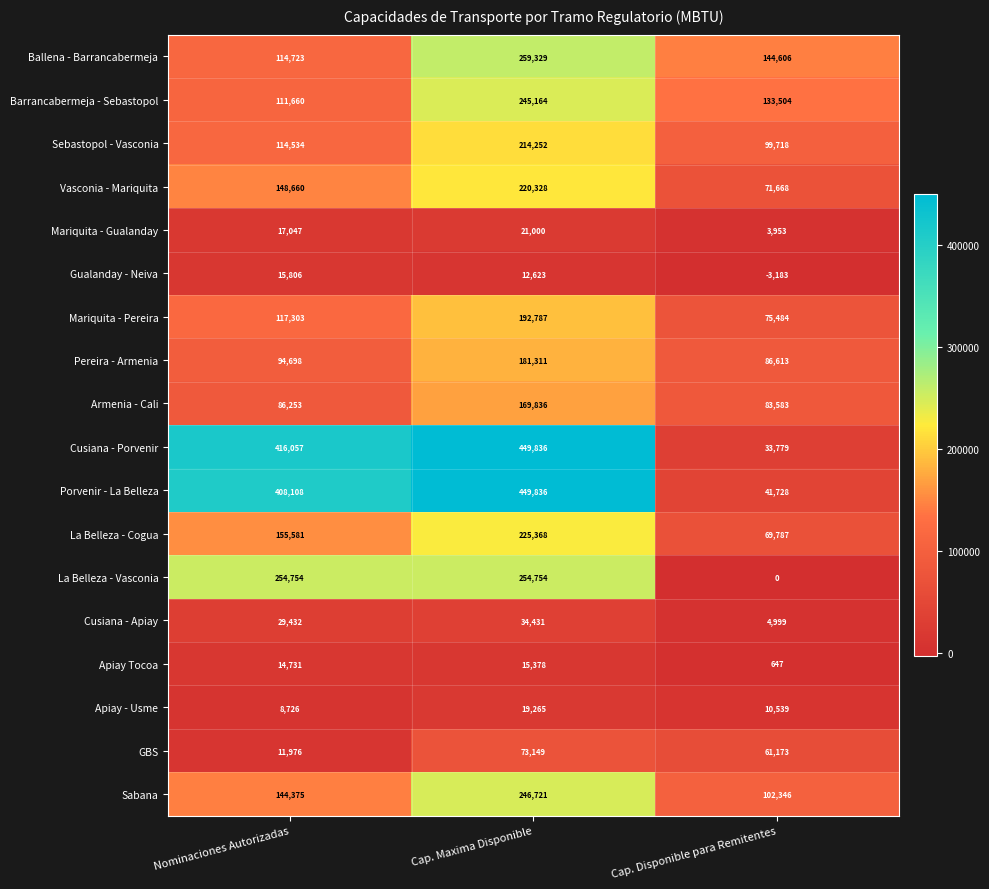

At Cap. Disponible para Remitentes, list the series in order from smallest to largest.

Gualanday - Neiva, La Belleza - Vasconia, Apiay Tocoa, Mariquita - Gualanday, Cusiana - Apiay, Apiay - Usme, Cusiana - Porvenir, Porvenir - La Belleza, GBS, La Belleza - Cogua, Vasconia - Mariquita, Mariquita - Pereira, Armenia - Cali, Pereira - Armenia, Sebastopol - Vasconia, Sabana, Barrancabermeja - Sebastopol, Ballena - Barrancabermeja